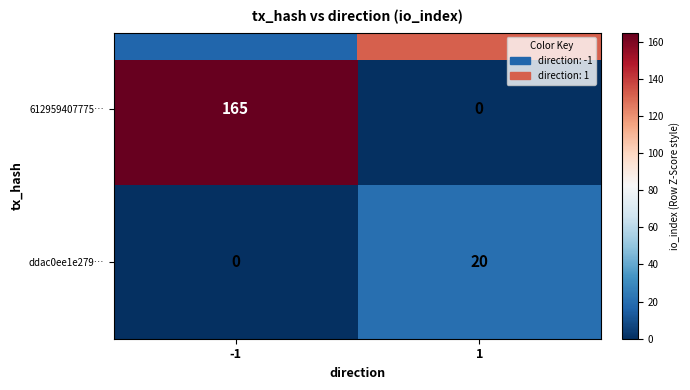

What is the average value of the ddac0ee1e279… series?

10